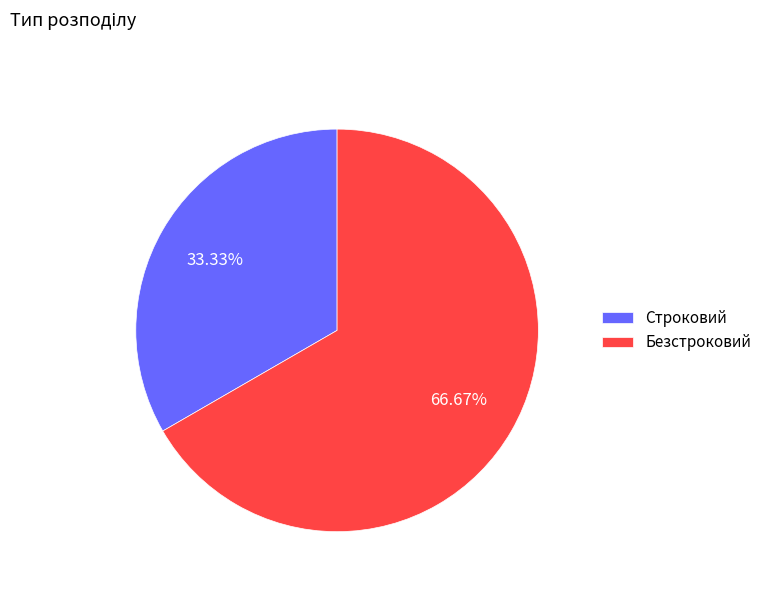

To the nearest percent, what is the average slice percentage?

50%